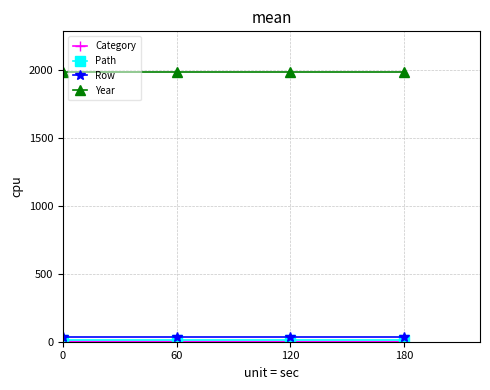

The value of Year at 0 is 938. True or false?

False